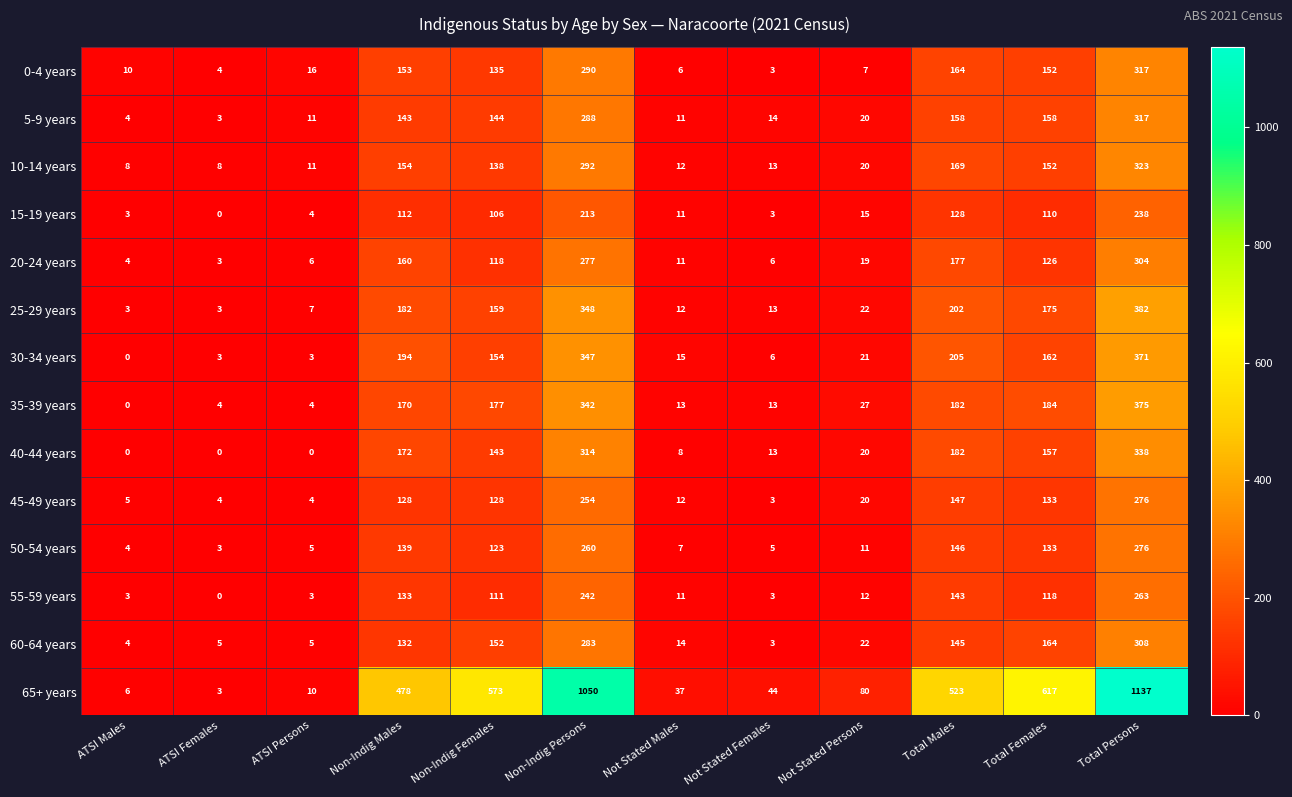

The 55-59 years series shows 350 at Total Persons. True or false?

False